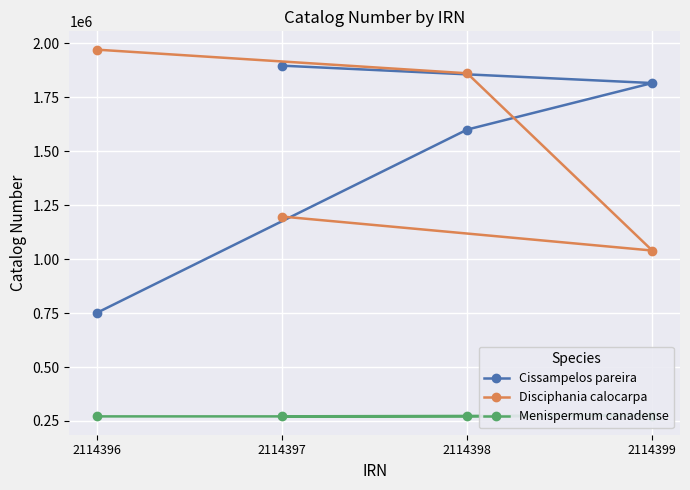

What is the value of the Cissampelos pareira point at the 3rd from the left?

1600916